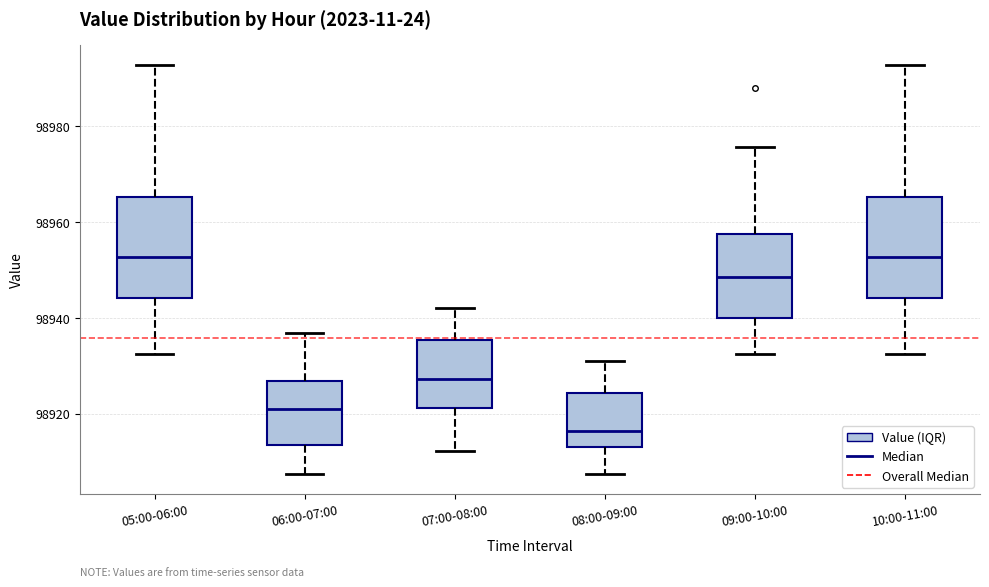

Reading left to right, transcribe this box plot: for each box, give where its median line is, the range the box spans, and where its two whiskers end, as read against the y-axis. The values are not printed on the chart, so give them approximately, as read against the axis.

05:00-06:00: median 98952, box 98944 to 98966, whiskers 98932 to 98992
06:00-07:00: median 98920, box 98914 to 98926, whiskers 98908 to 98936
07:00-08:00: median 98928, box 98922 to 98936, whiskers 98912 to 98942
08:00-09:00: median 98916, box 98914 to 98924, whiskers 98908 to 98932
09:00-10:00: median 98948, box 98940 to 98958, whiskers 98932 to 98976
10:00-11:00: median 98952, box 98944 to 98966, whiskers 98932 to 98992